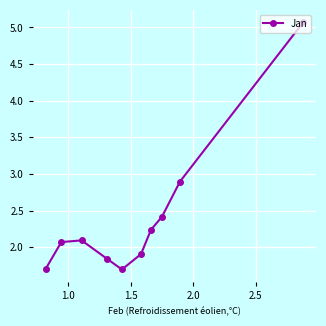

What is the maximum value shown in the chart?

5.1